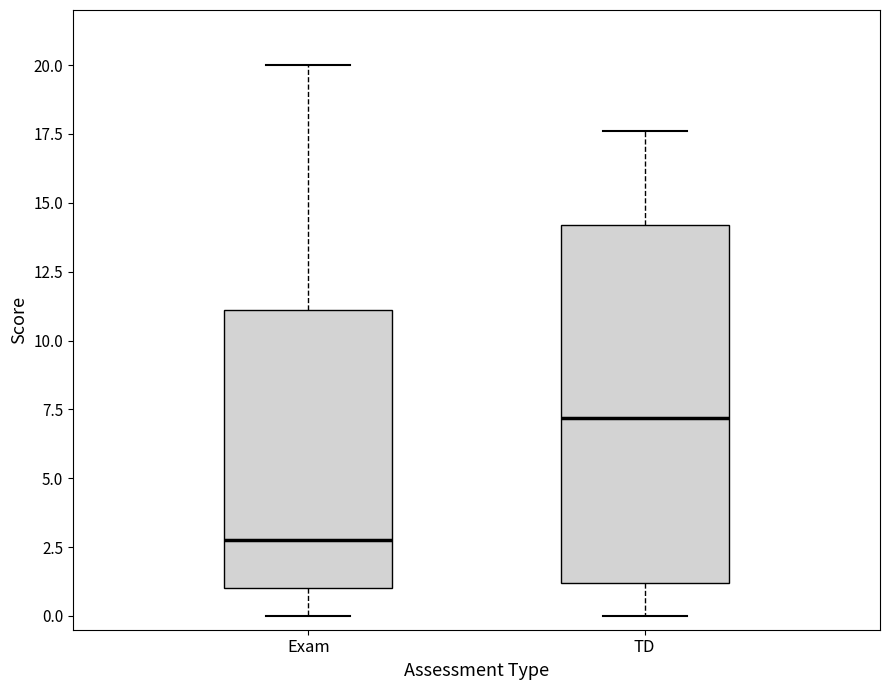

Which box's median line is the lowest?

Exam